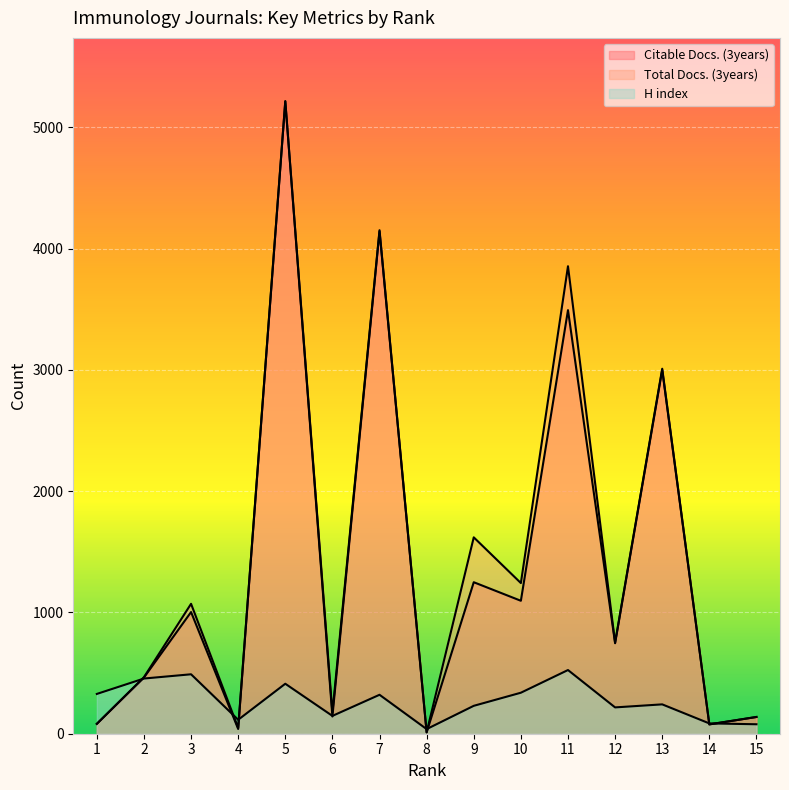

How many interior local valleys does the H index series have?

4